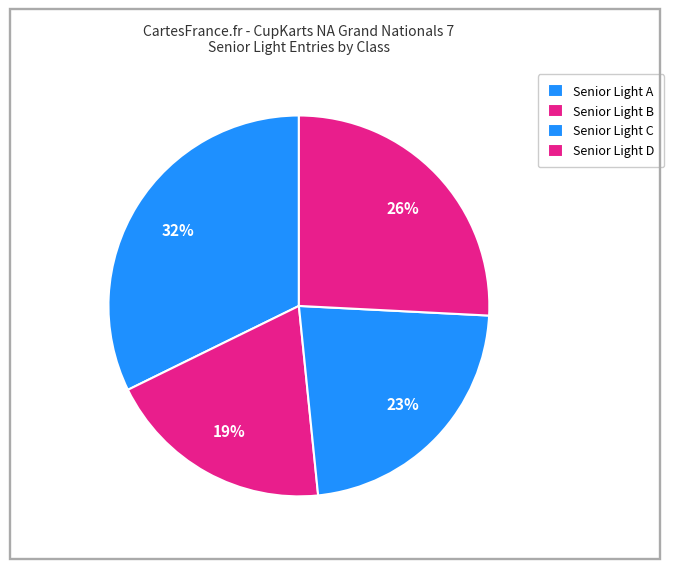

The Senior Light C slice represents 20% of the pie. True or false?

False